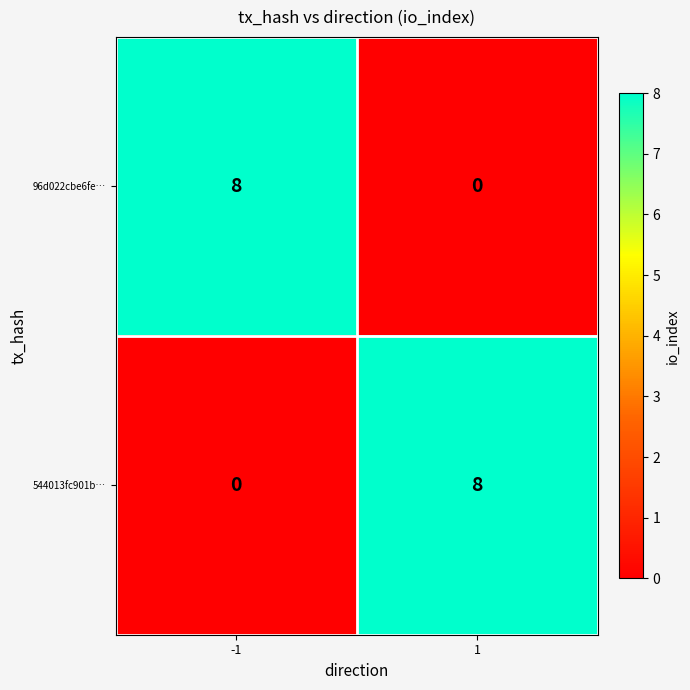

The 96d022cbe6fe… series shows 11 at -1. True or false?

False